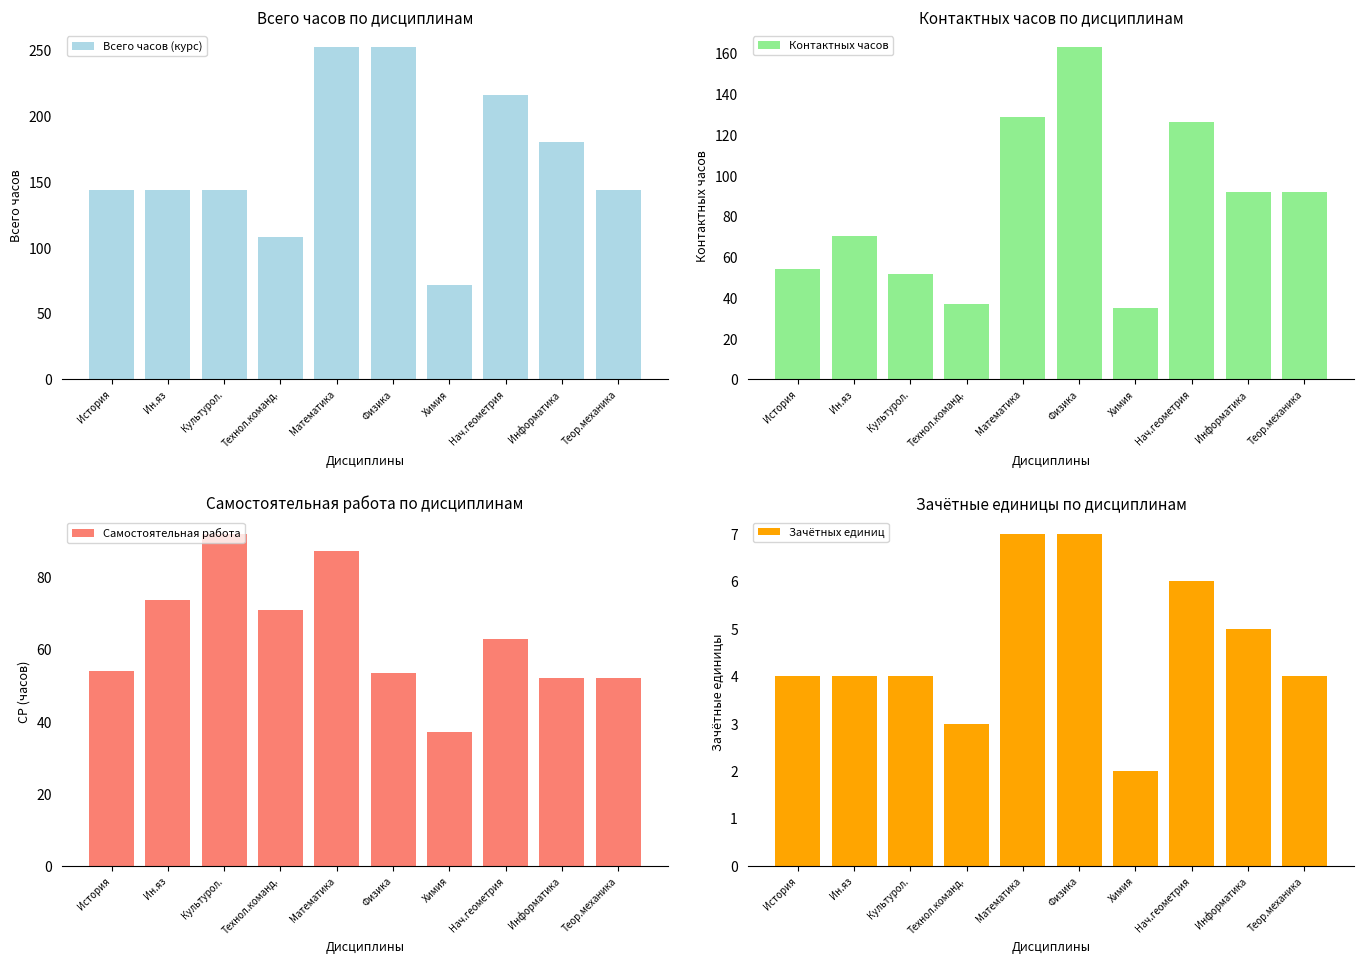

What is the approximate value of Зачётных единиц at Физика?

7